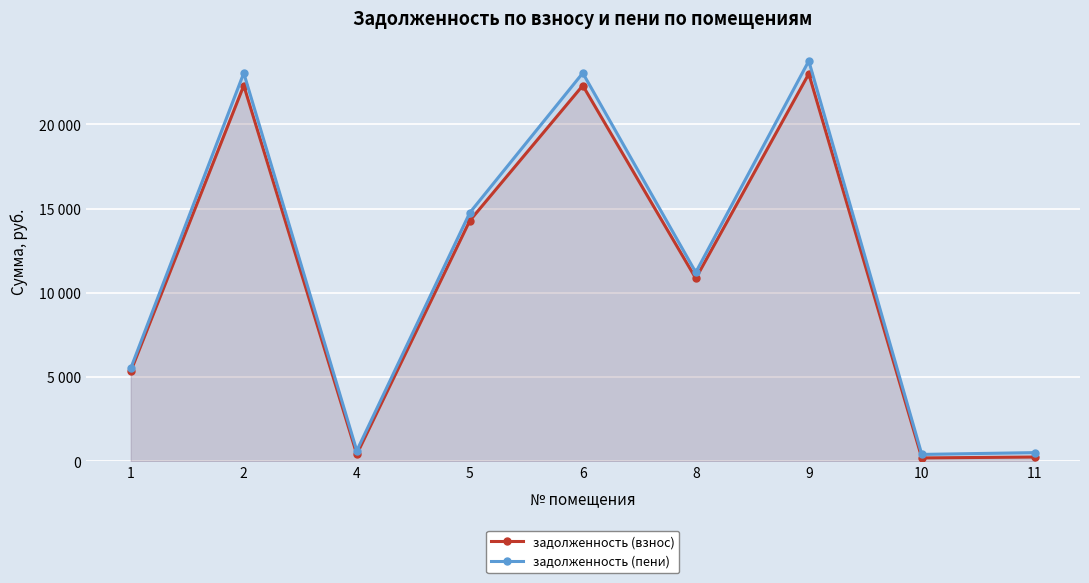

True or false: задолженность (взнос) and задолженность (пени) intersect in this chart.

False